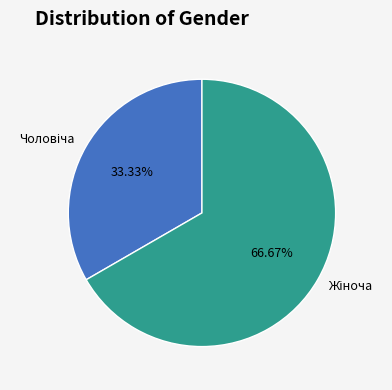

To the nearest percent, what is the average slice percentage?

50%